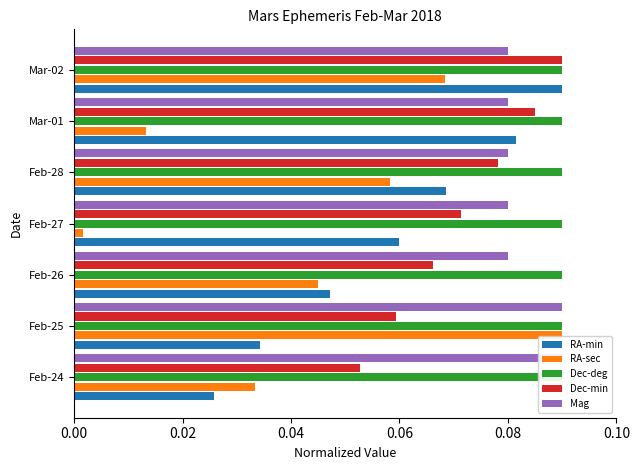

Does the chart contain stacked bars?

No